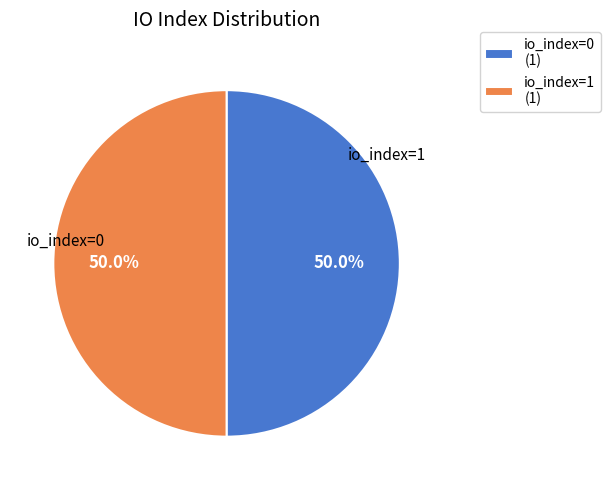

The io_index=1 slice represents 99% of the pie. True or false?

False